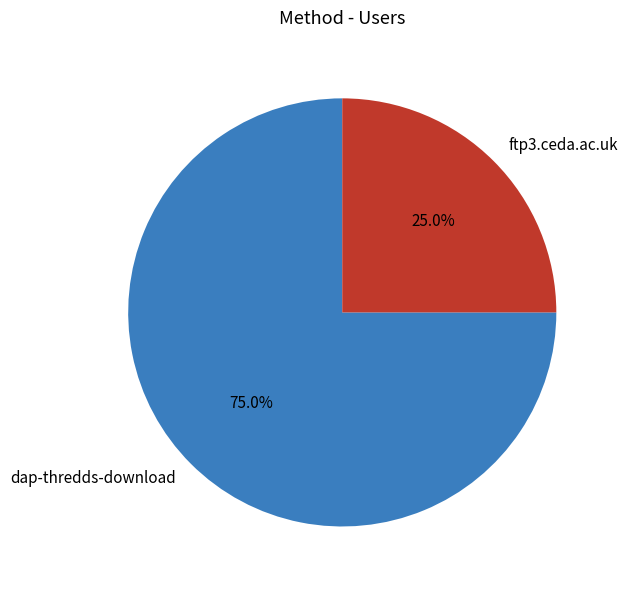

Do ftp3.ceda.ac.uk and dap-thredds-download together represent more than half of the pie?

Yes